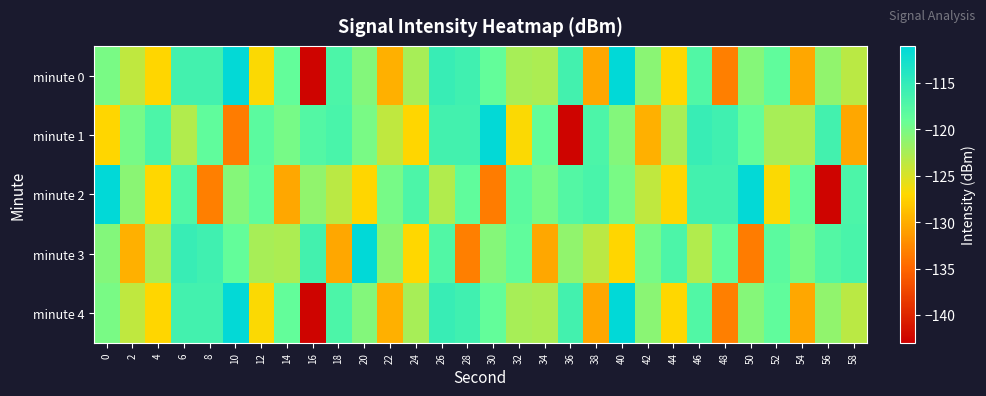

Which series has the largest range (max minus min)?

minute 0